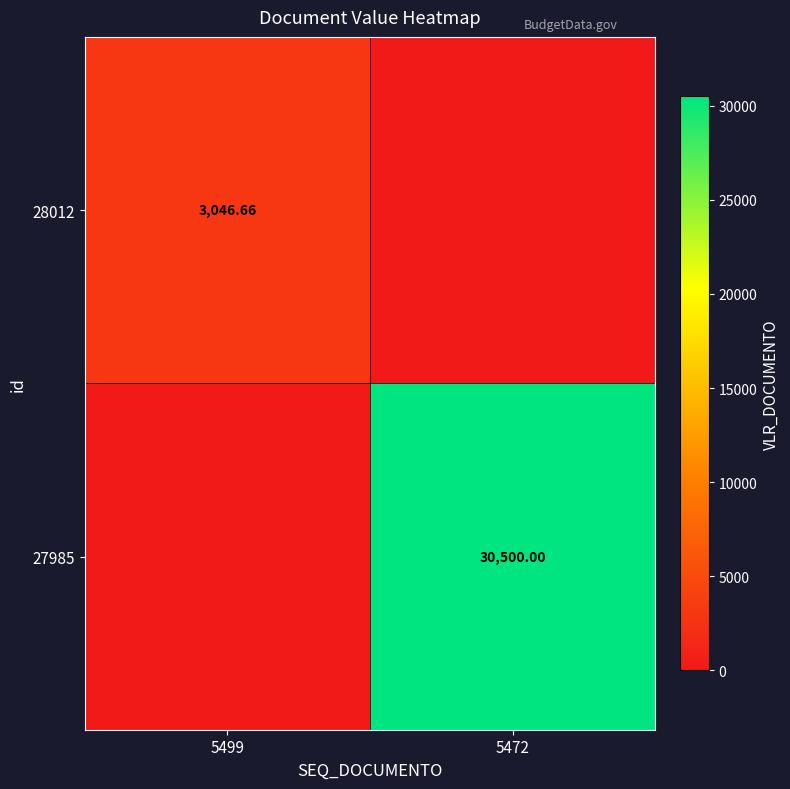

How many categories are shown in the chart?

2